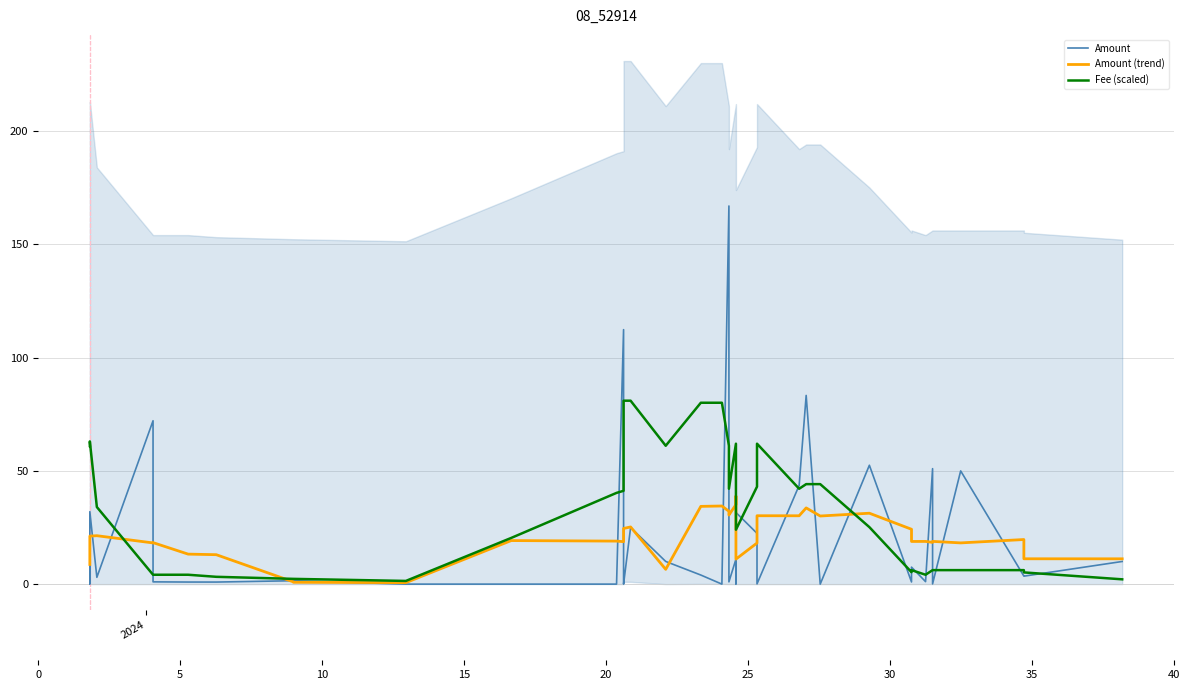

What is the maximum value for Amount?

167.0